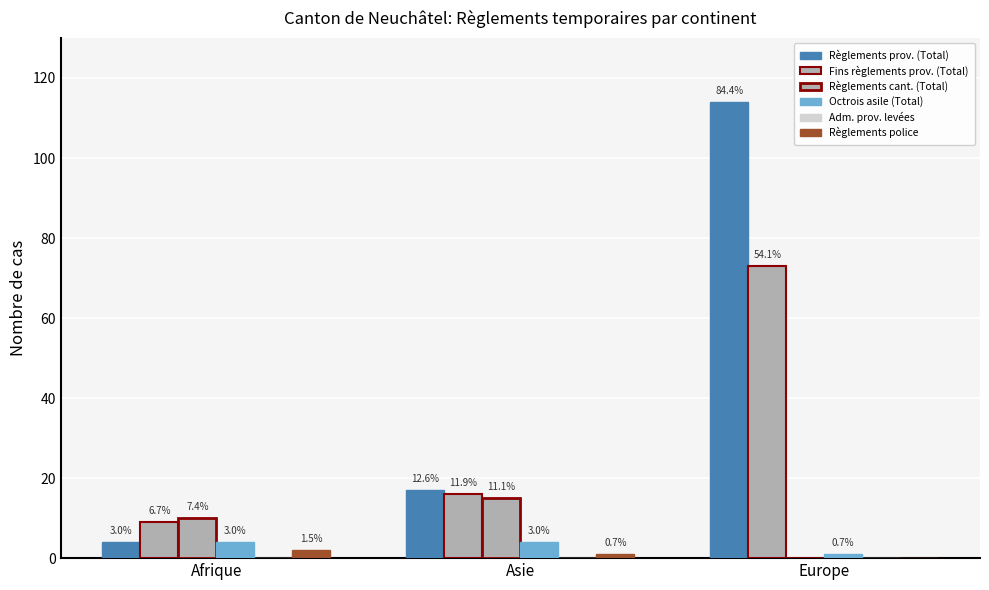

Is it true that Fins règlements prov. (Total) equals 16 at Asie?

True